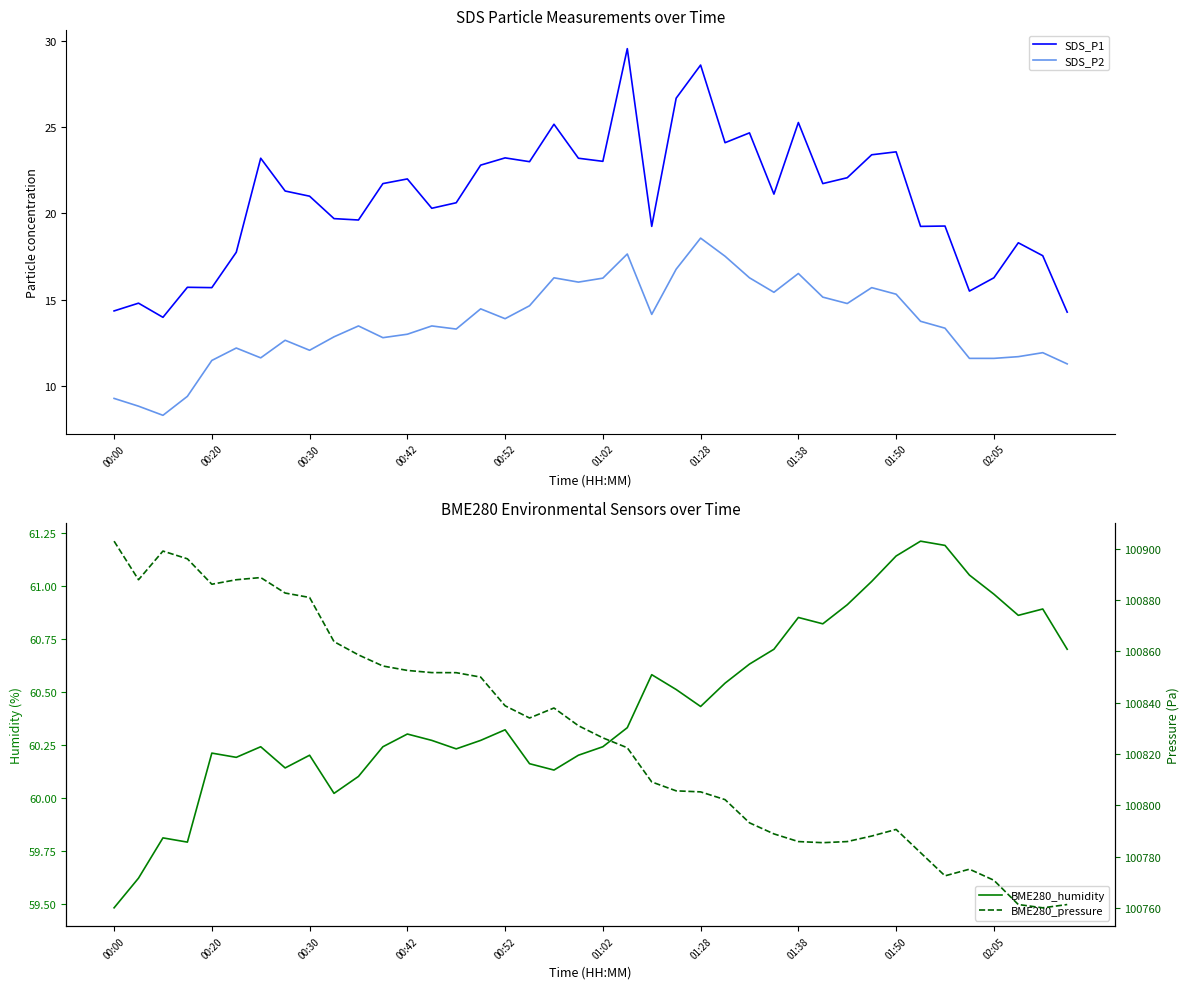

What is the average value of the SDS_P1 series?

20.8